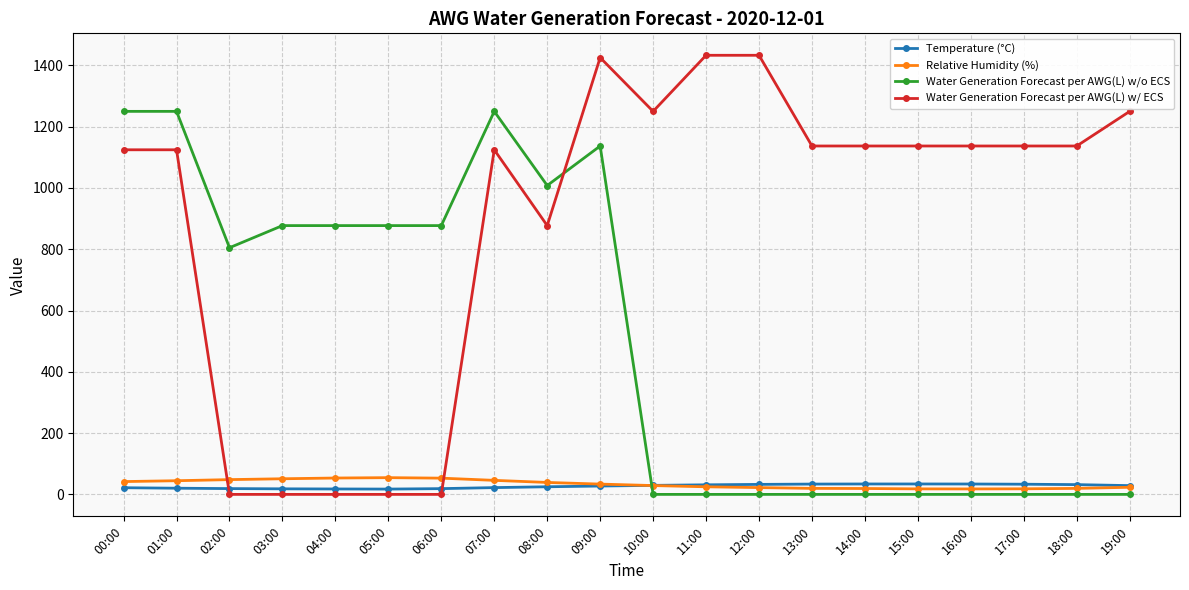

How many times do Water Generation Forecast per AWG(L) w/o ECS and Water Generation Forecast per AWG(L) w/ ECS cross each other?

1